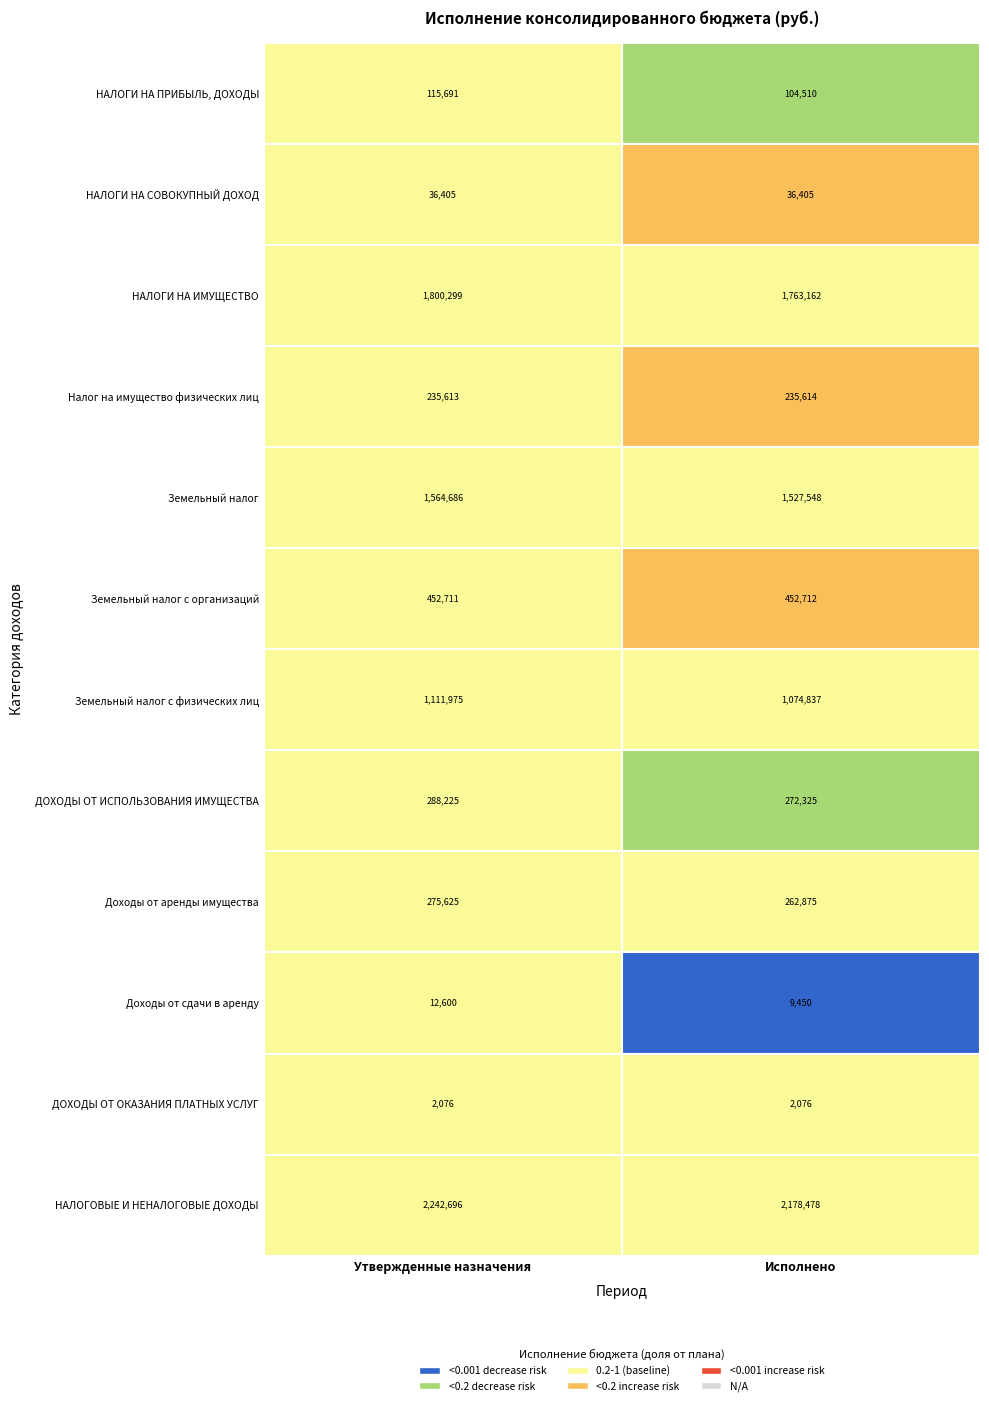

What is the total value across all series at Утвержденные назначения?

8138602.0